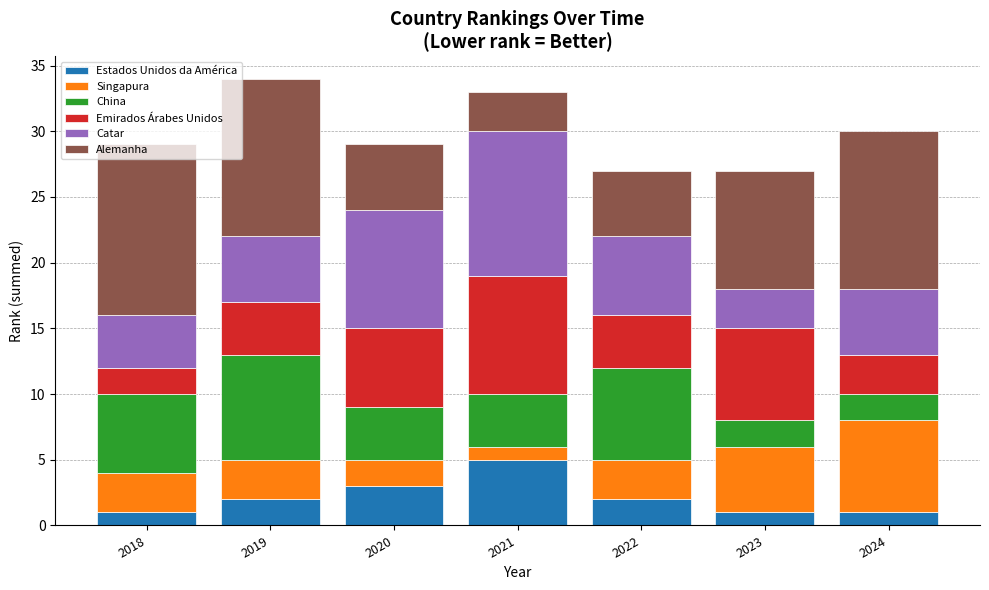

How many values in the Estados Unidos da América series are below 2?

3